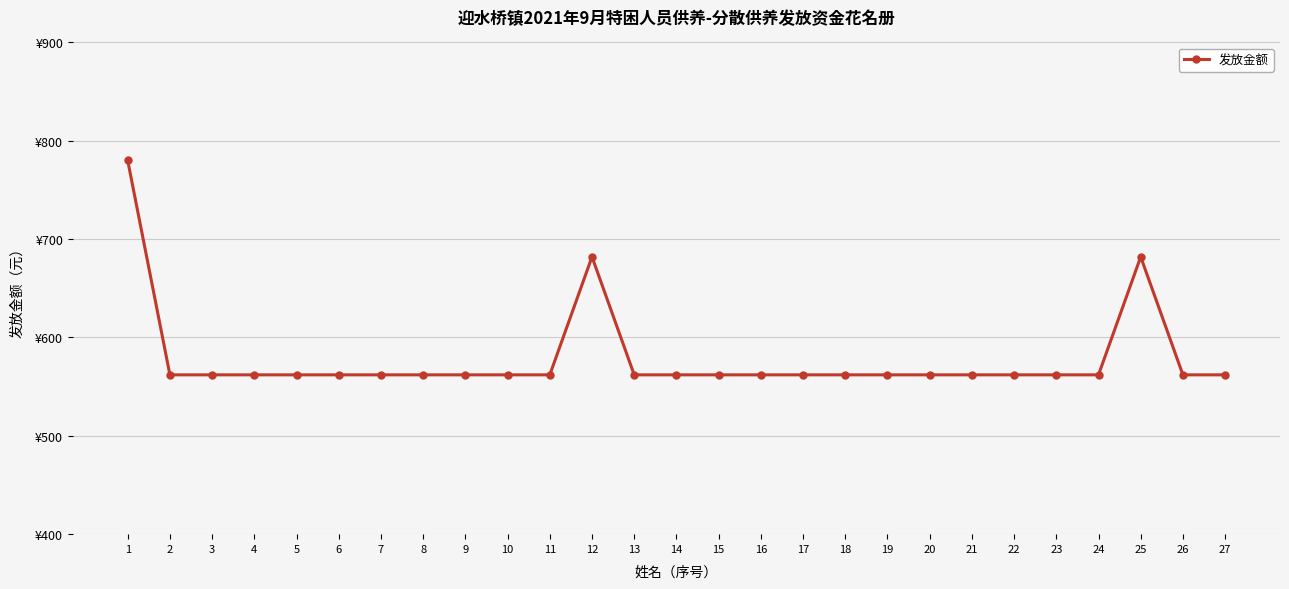

What is the sum of all values?

15632